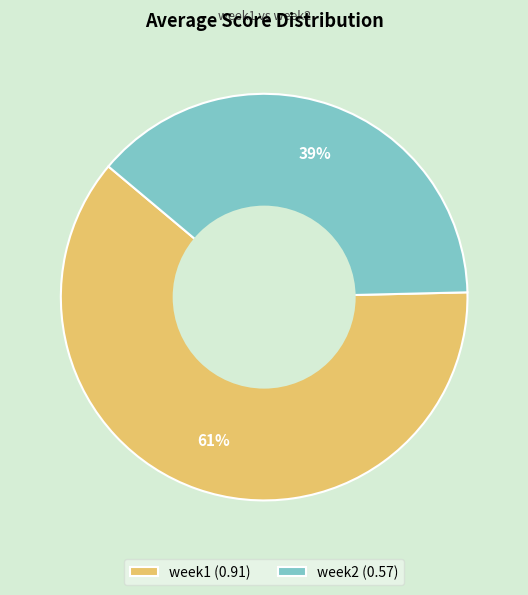

What percentage is the week1 slice, to the nearest percent?

61%